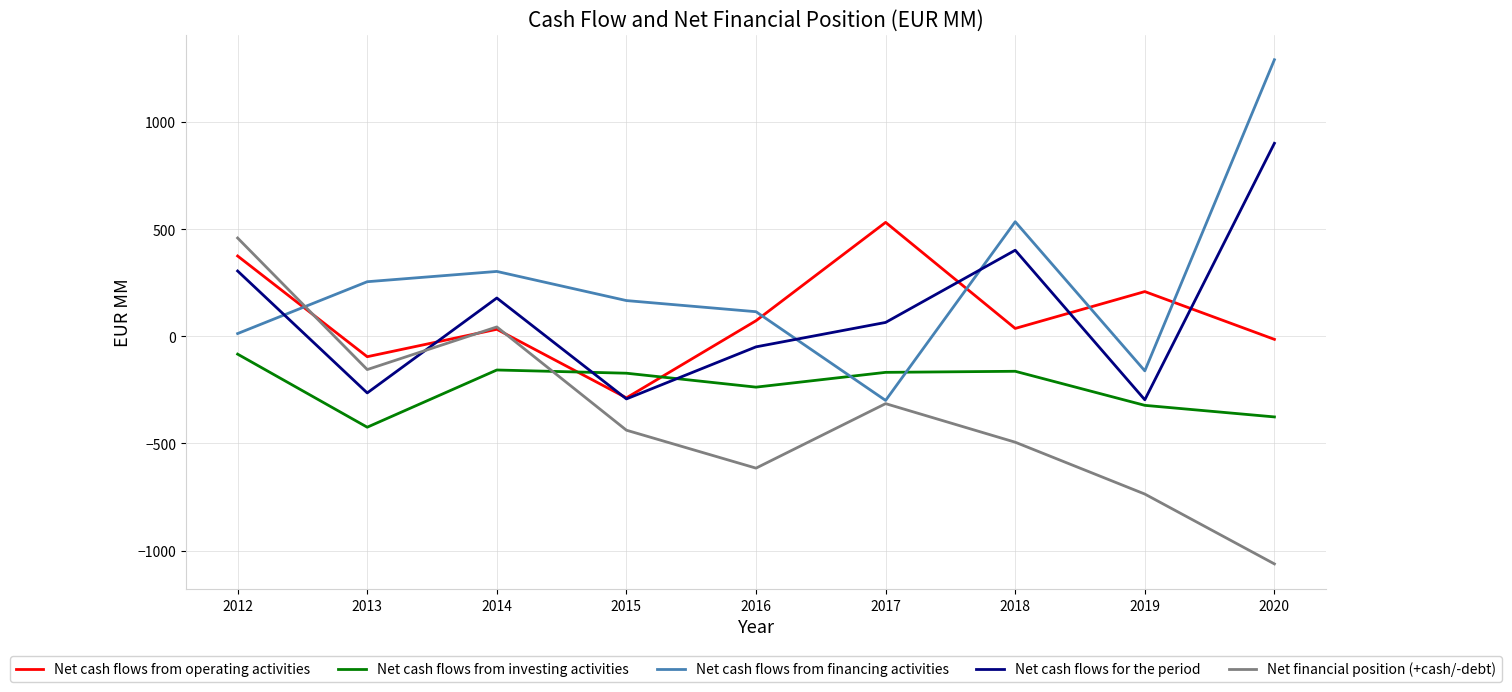

What is the sum of all Net cash flows from investing activities values?

-2102